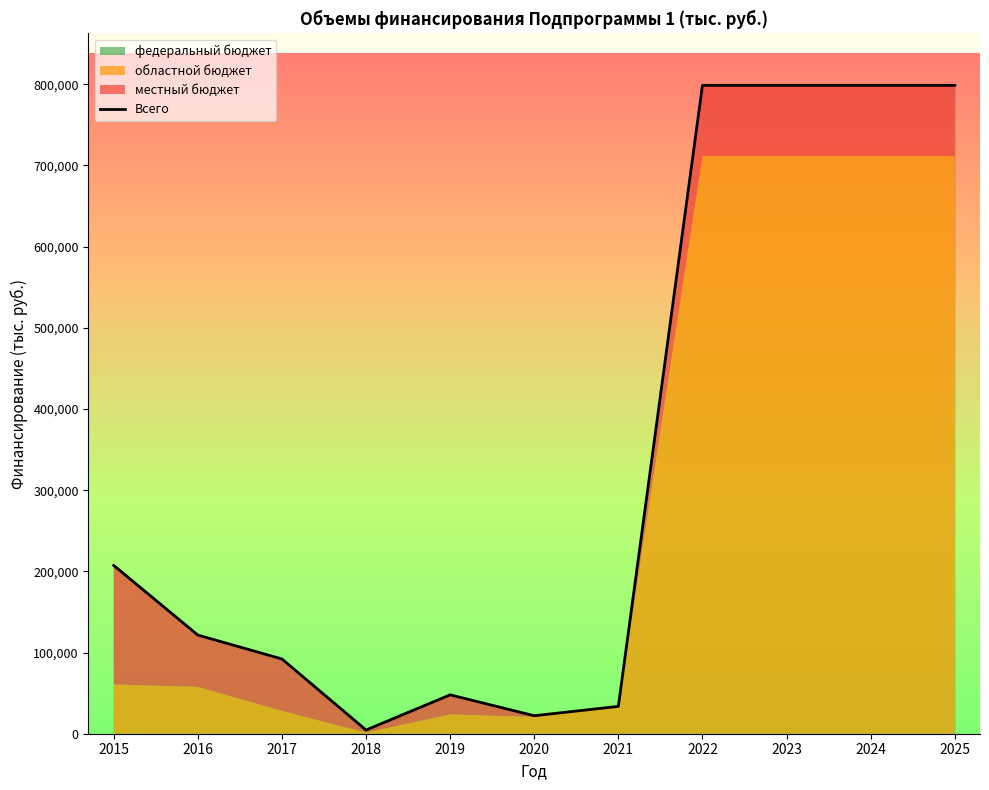

What is the approximate value at 2021?

33693.9